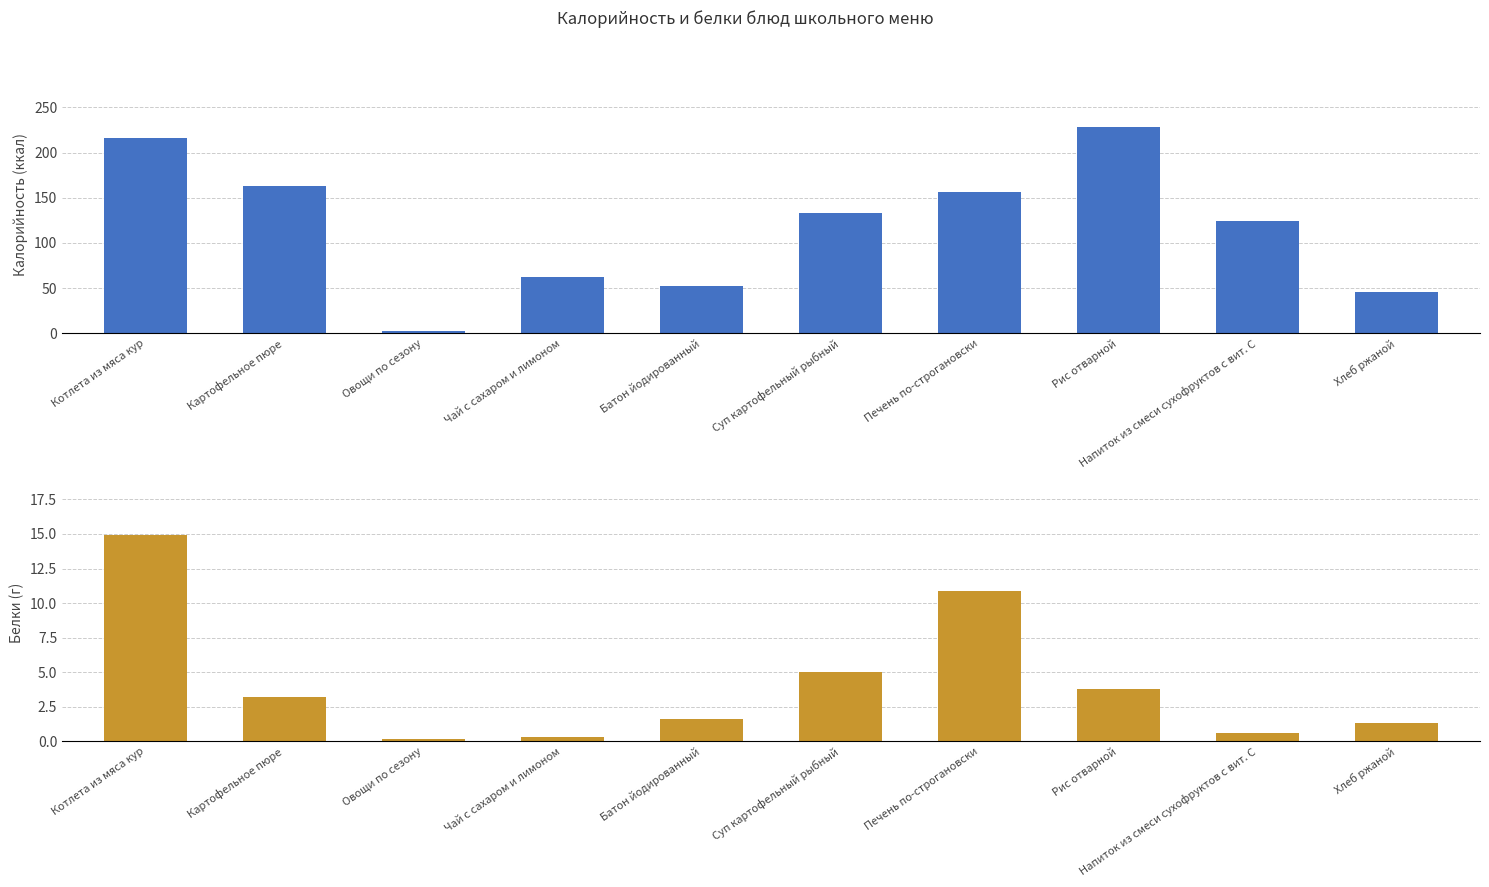

Rank the series by their average value, from lowest to highest.

Белки, Калорийность